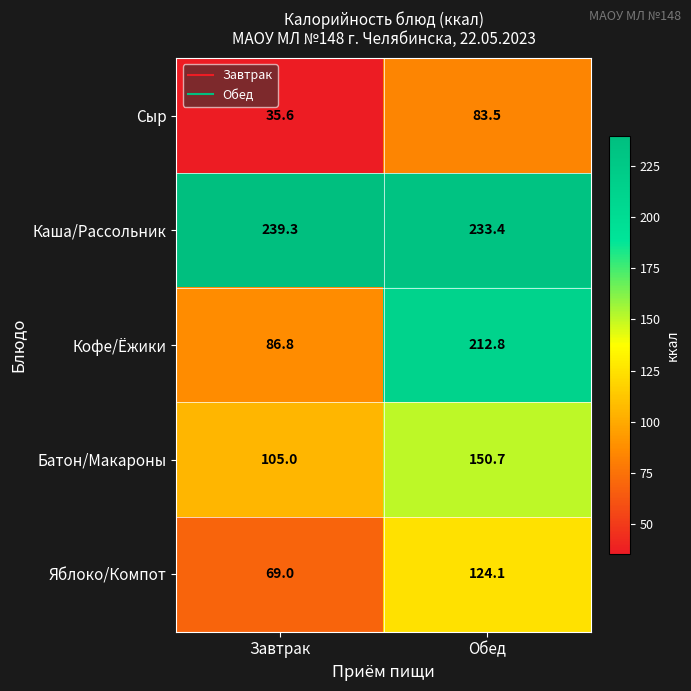

What is the sum of the Сыр values at Обед and Завтрак?

119.1